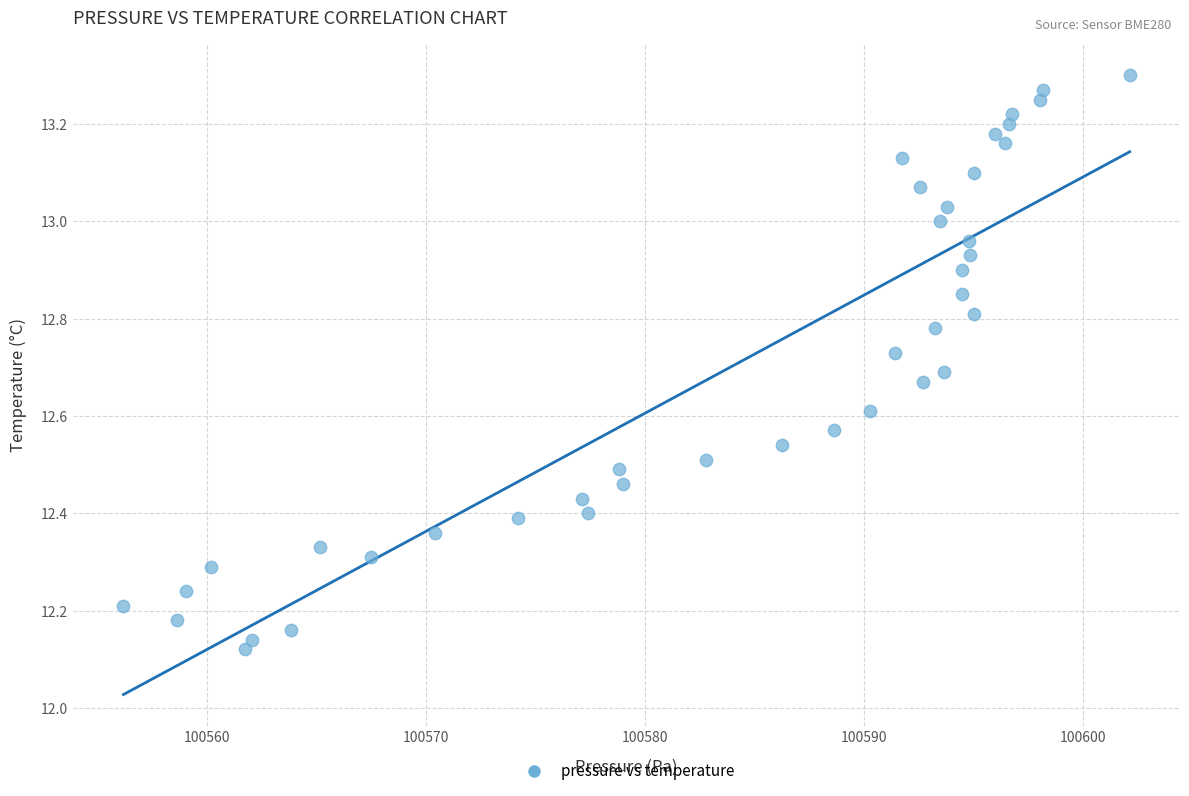

What is the range of X values (max minus min)?

46.0